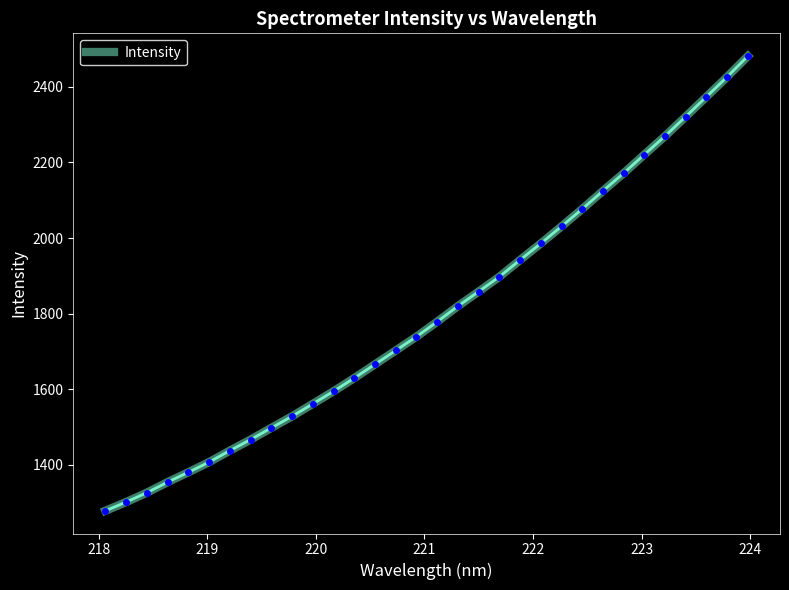

What is the minimum value shown in the chart?

1278.4